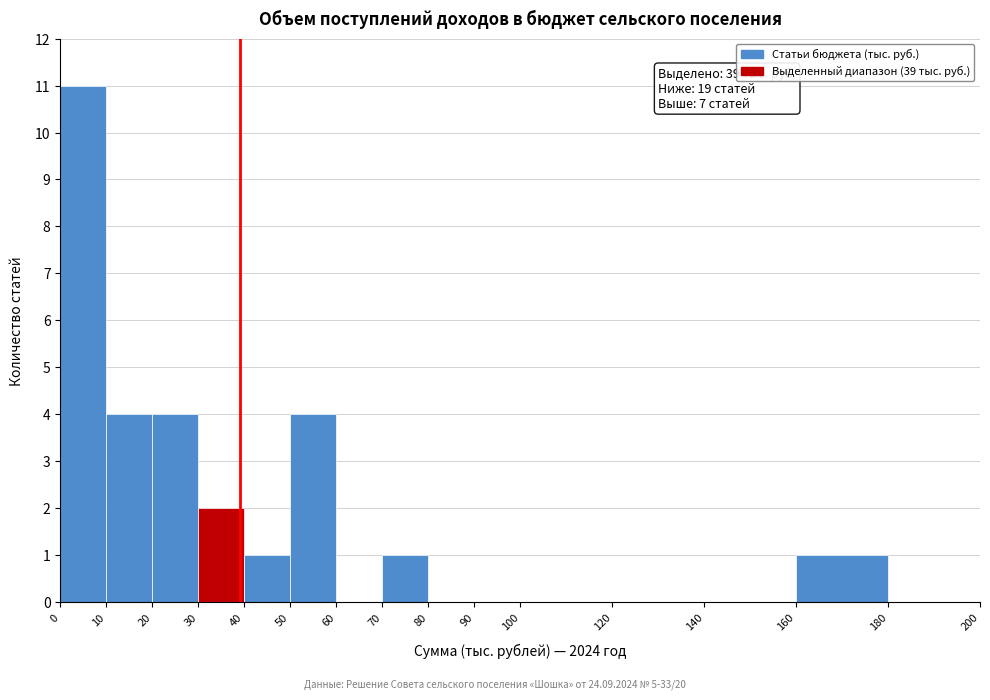

Which range on the x-axis has the tallest bar?

0 to 10